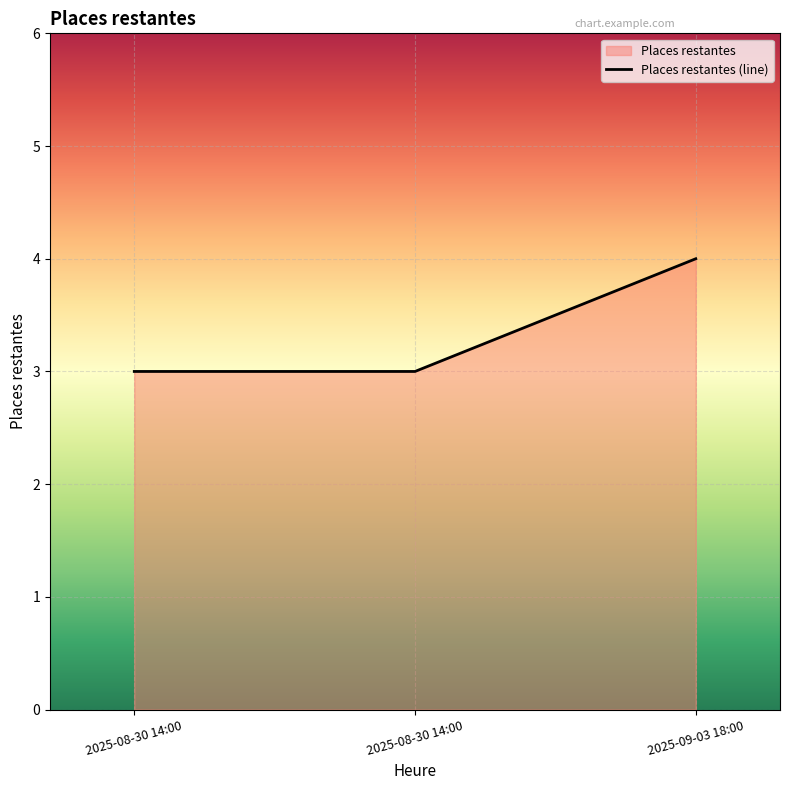

What is the minimum value shown in the chart?

3